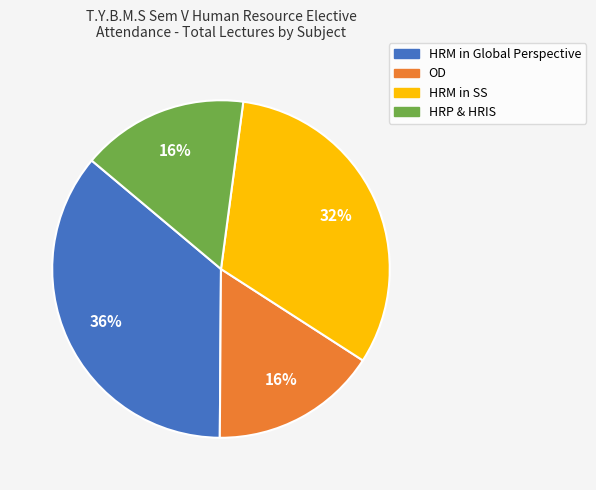

To the nearest percent, what is the average slice percentage?

25%